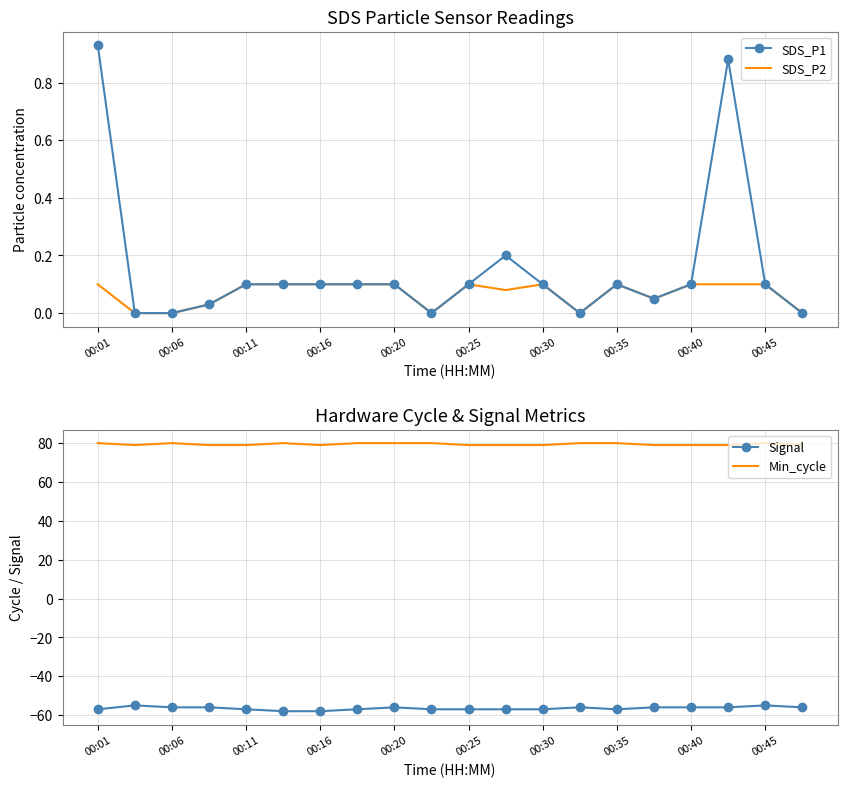

True or false: Min_cycle and Signal intersect in this chart.

False